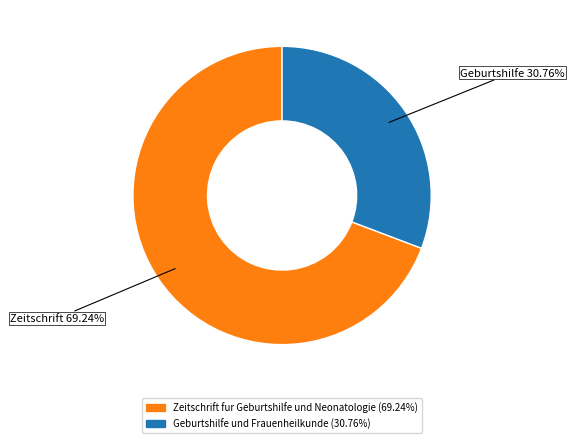

What percentage is the Geburtshilfe und Frauenheilkunde slice, to the nearest percent?

31%